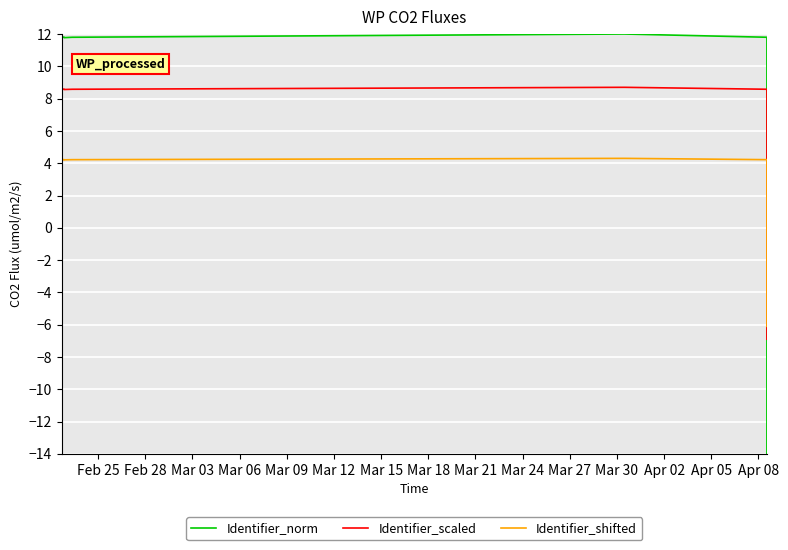

At which label does Identifier_shifted first exceed 4?

Feb 25